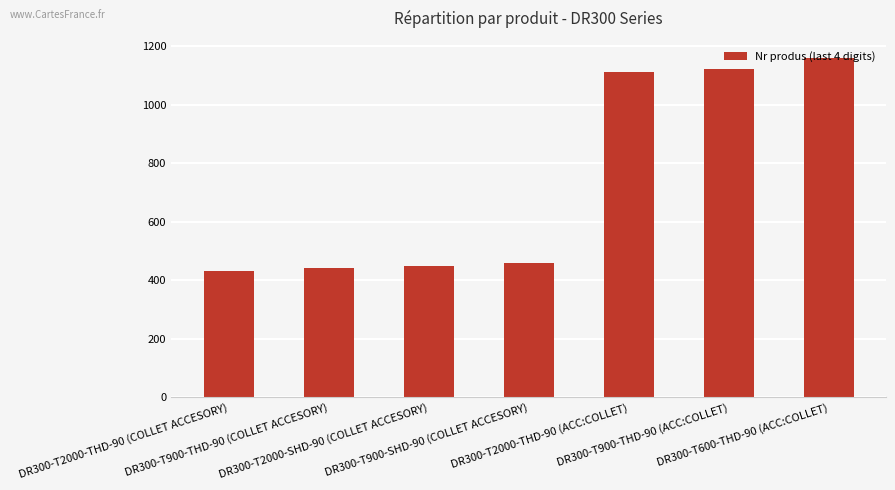

Reading left to right, transcribe all the data shown in this chart.

DR300-T2000-THD-90 (COLLET ACCESORY)=430	DR300-T900-THD-90 (COLLET ACCESORY)=440	DR300-T2000-SHD-90 (COLLET ACCESORY)=450	DR300-T900-SHD-90 (COLLET ACCESORY)=460	DR300-T2000-THD-90 (ACC:COLLET)=1110	DR300-T900-THD-90 (ACC:COLLET)=1120	DR300-T600-THD-90 (ACC:COLLET)=1160